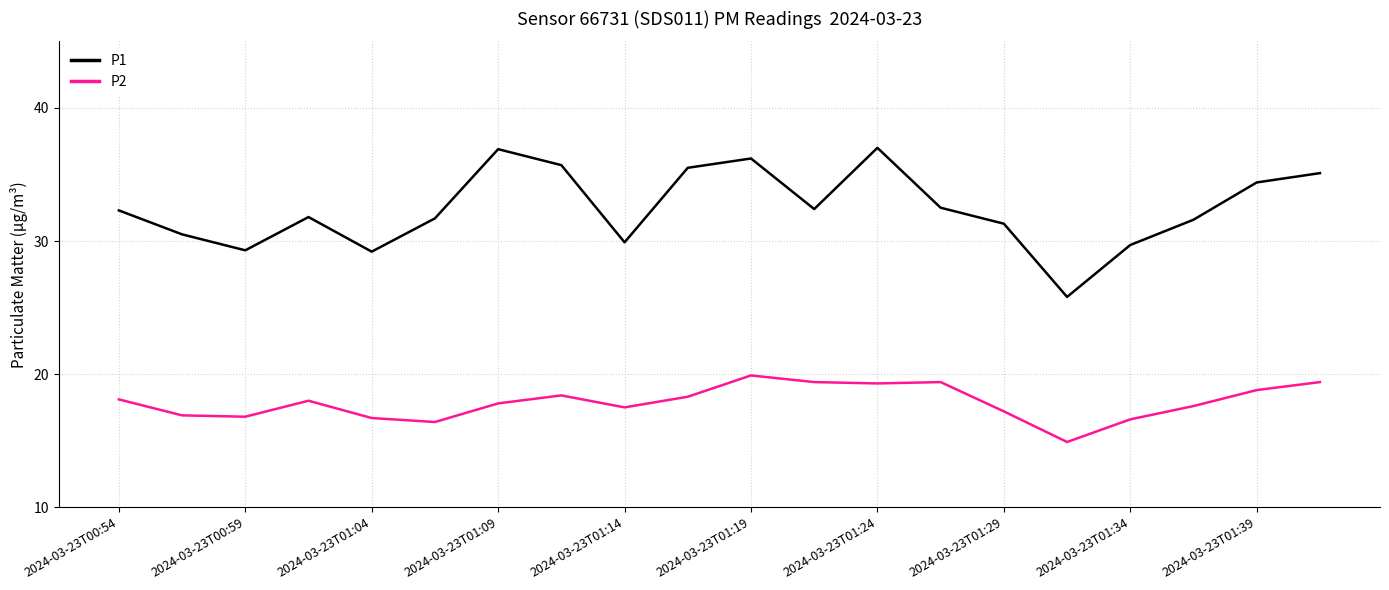

True or false: P1 and P2 intersect in this chart.

False